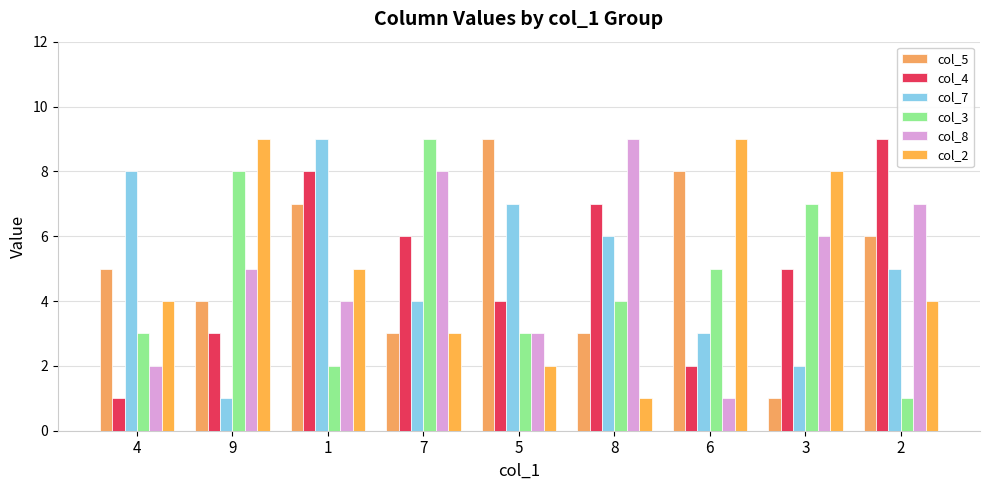

What is the total value across all series at 8?

30